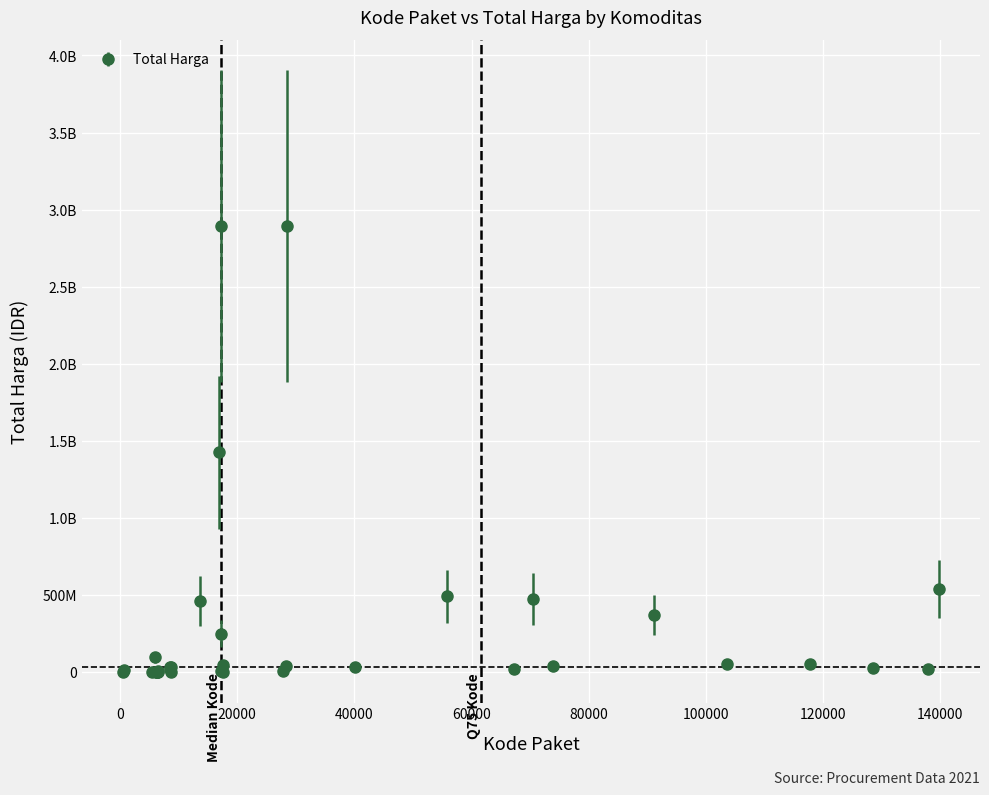

Is this an area chart (filled region under the line)?

No